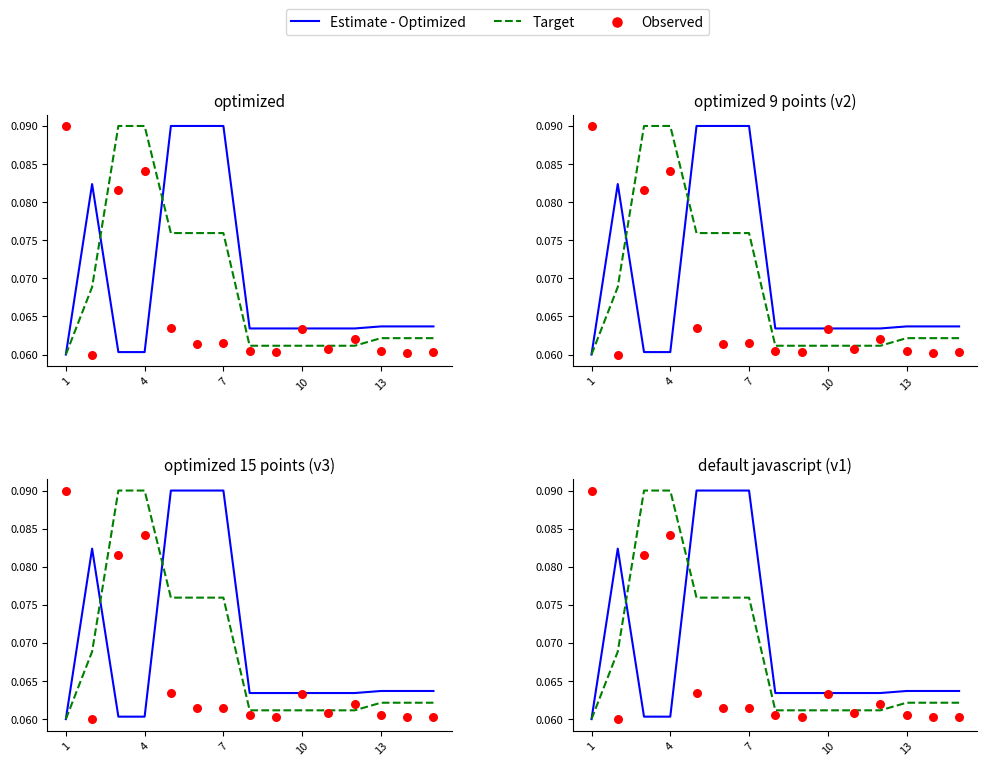

Is the value of Target at 6 greater than the value of Observed at 14?

Yes